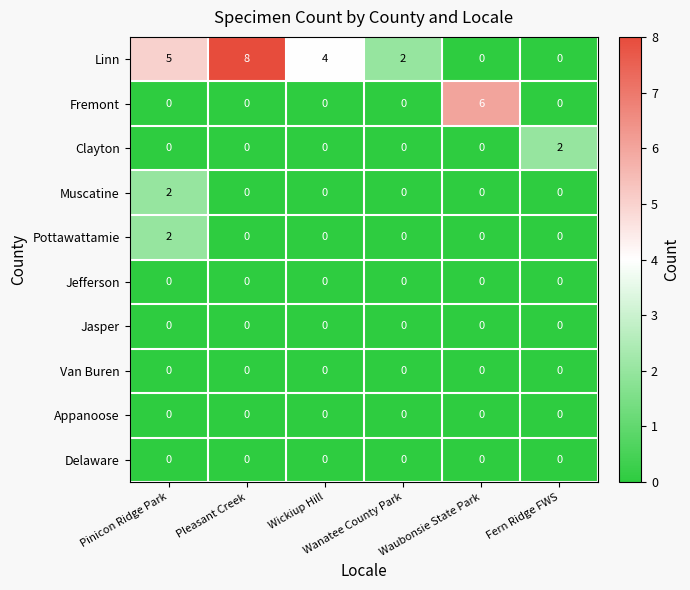

How many values in Pottawattamie are above zero?

1